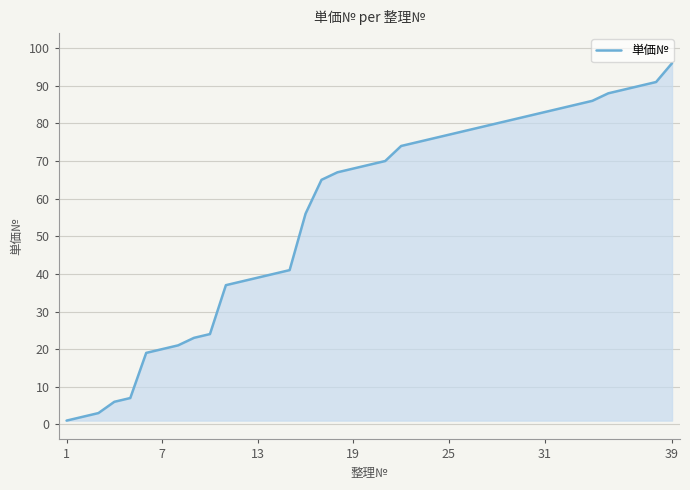

What is the difference between the maximum and minimum values?

95